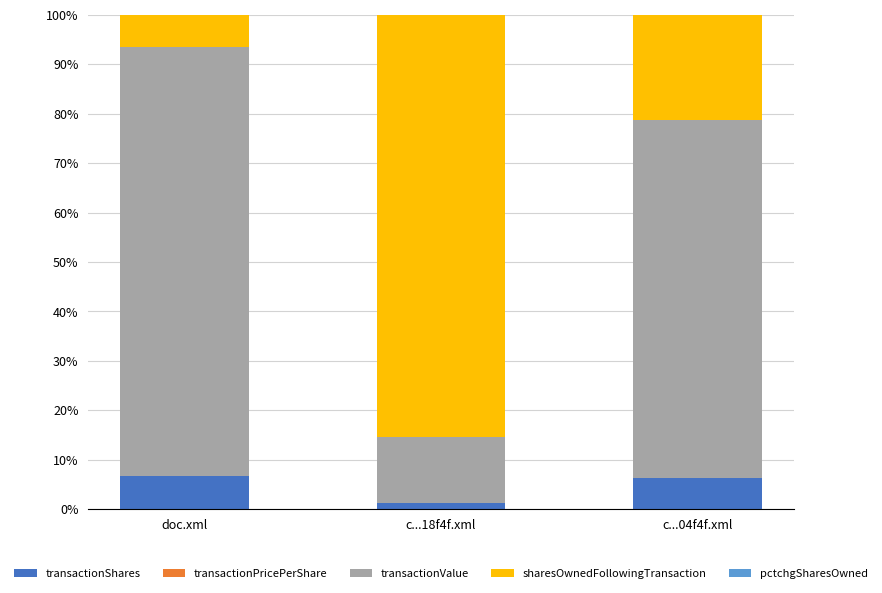

What is the sum of all transactionShares values?

14.1